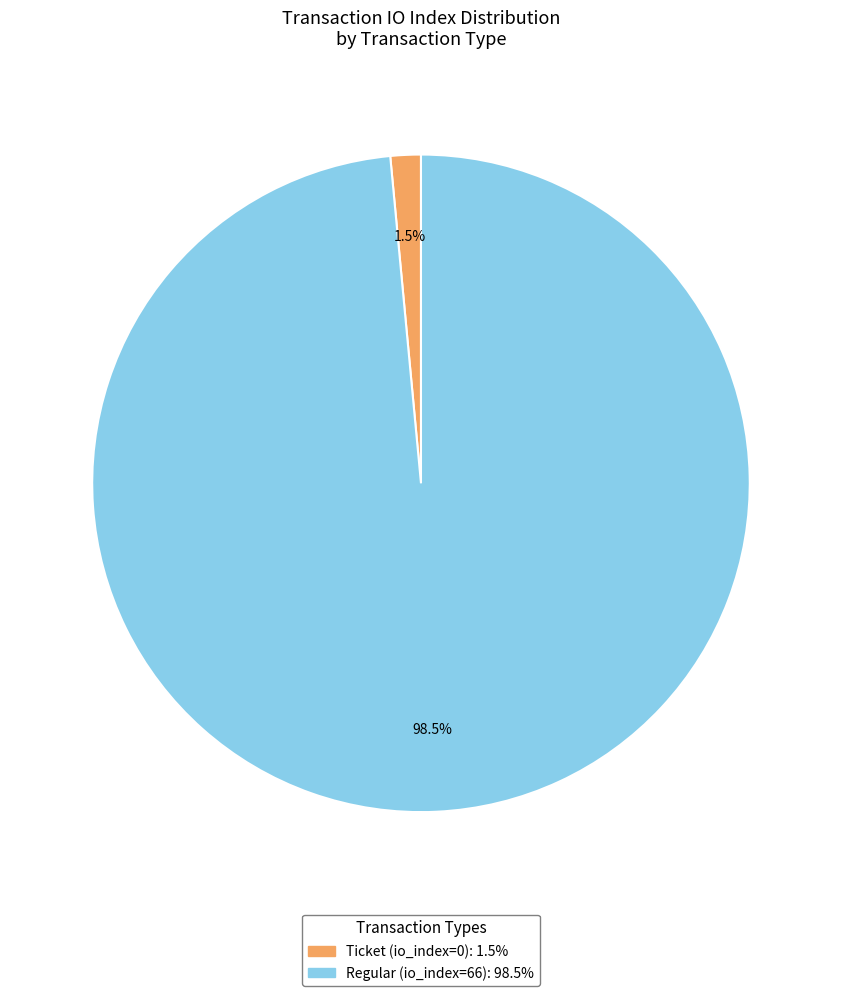

Rank the categories by value from highest to lowest.

Regular (io_index=66), Ticket (io_index=0)